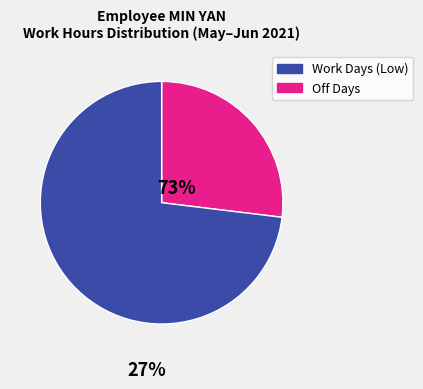

Is there a majority slice in this chart?

Yes